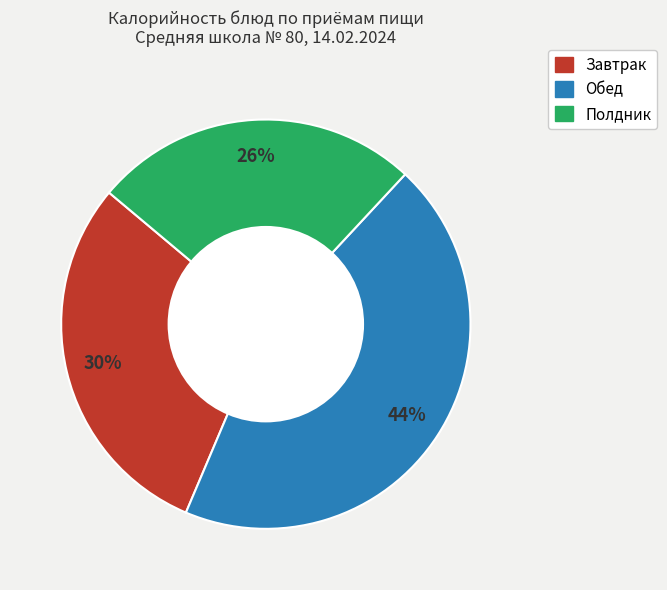

To the nearest percent, what is the average slice percentage?

33%